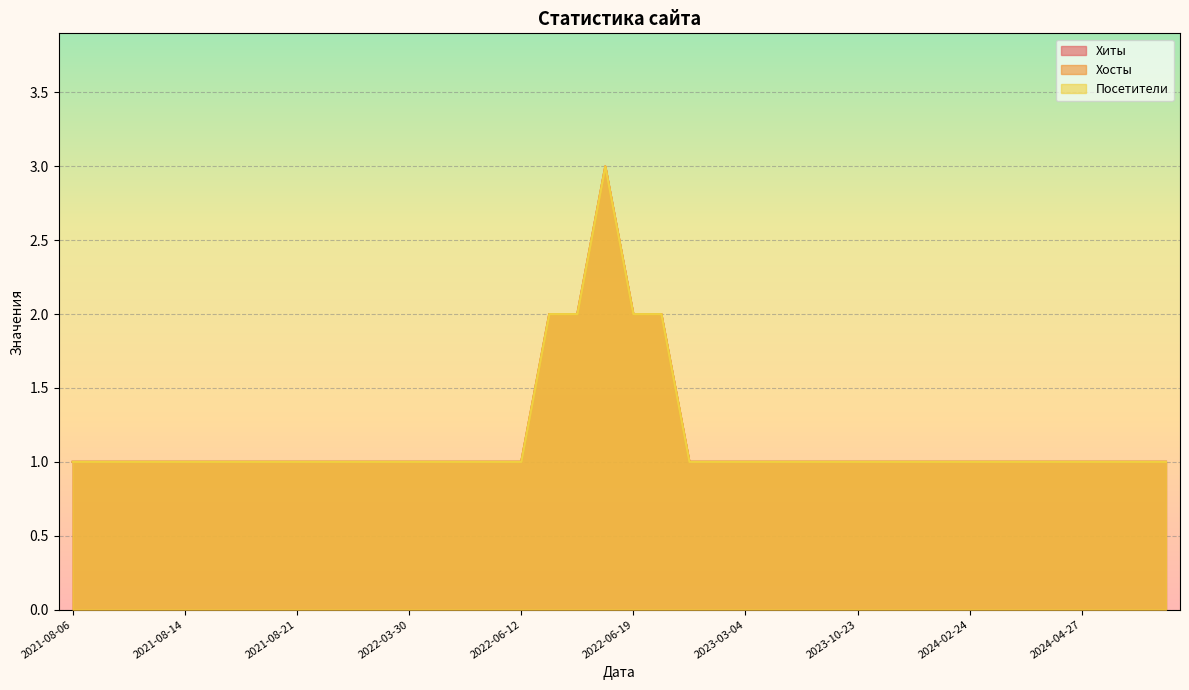

Count the number of categories in the chart.

40